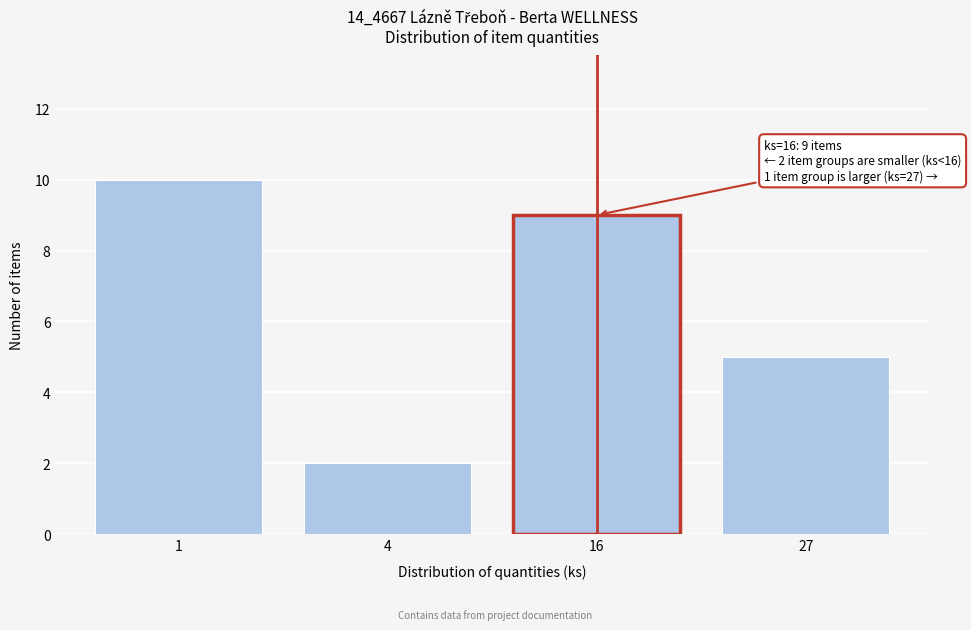

Reading right to left, what are all the values shown in this chart?

5	9	2	10